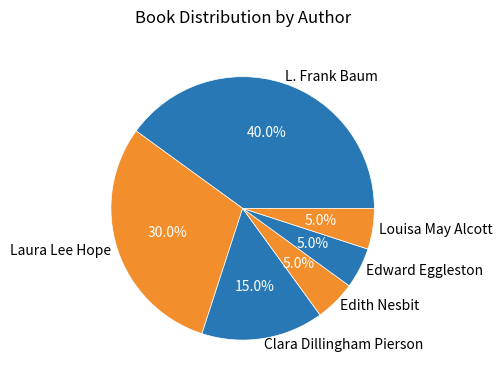

How many segments does this pie chart have?

6